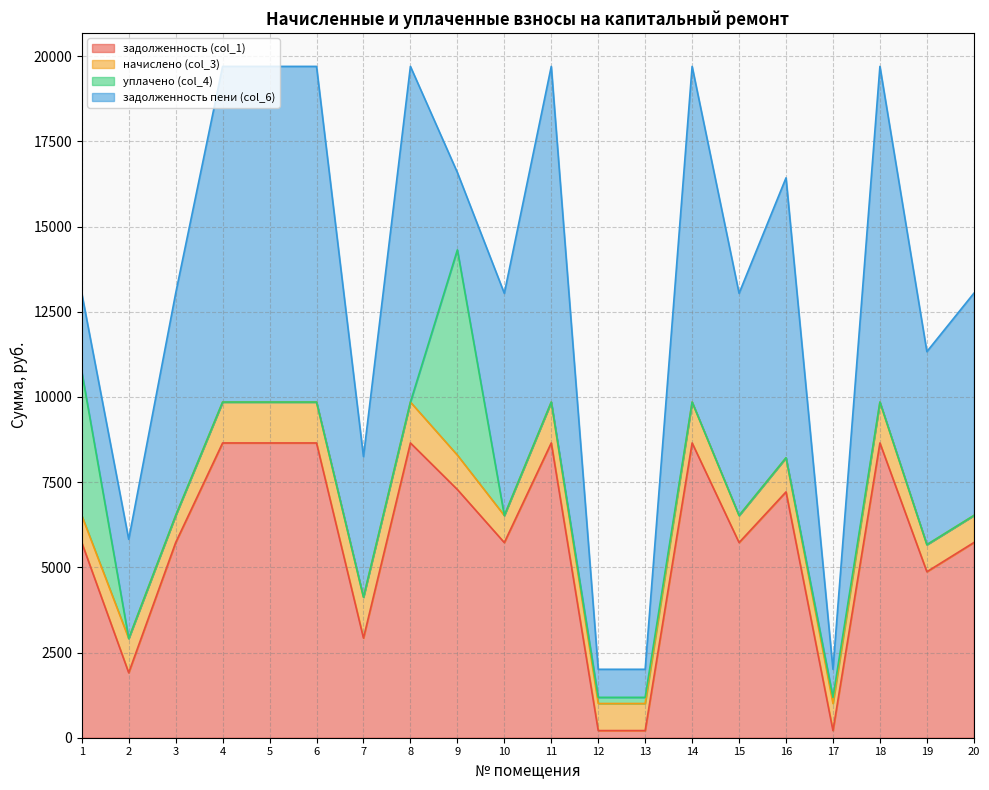

How many lines are shown in the chart?

4